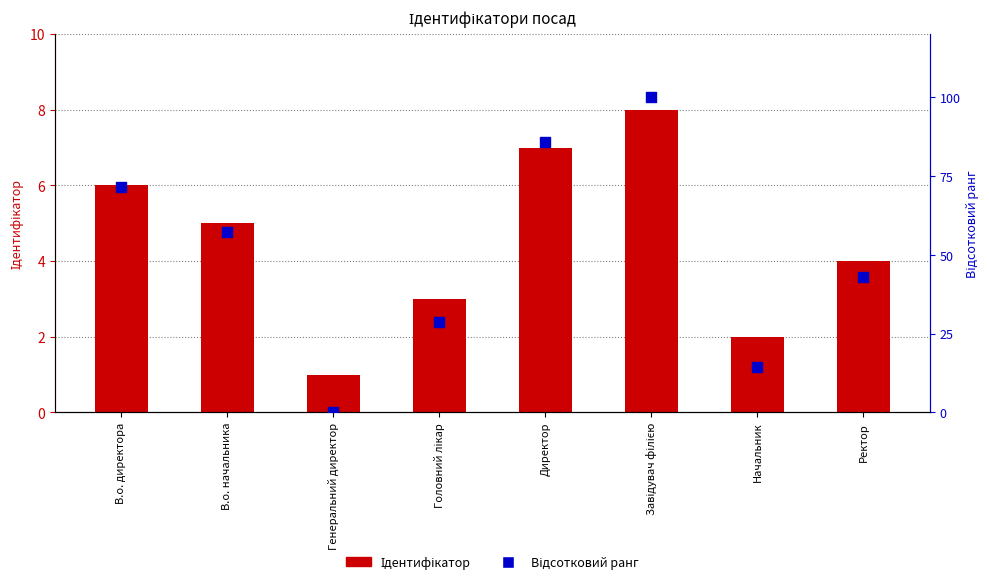

What is the total value across all series at В.о. начальника?

62.1